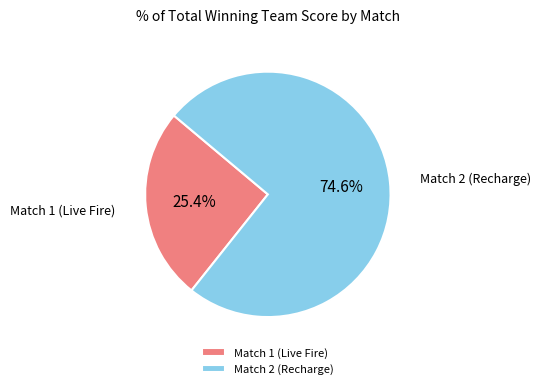

What is the majority slice?

Match 2 (Recharge)